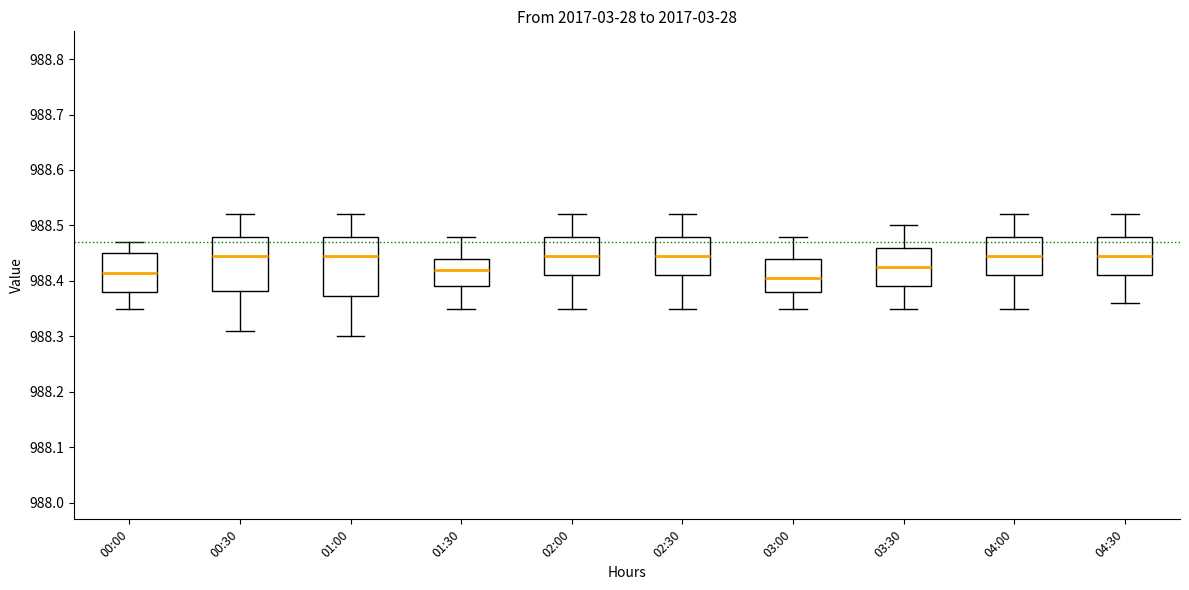

Reading left to right, transcribe this box plot: for each box, give where its median line is, the range the box spans, and where its two whiskers end, as read against the y-axis. The values are not printed on the chart, so give them approximately, as read against the axis.

00:00: median 988.42, box 988.38 to 988.45, whiskers 988.35 to 988.47
00:30: median 988.45, box 988.38 to 988.48, whiskers 988.31 to 988.52
01:00: median 988.45, box 988.37 to 988.48, whiskers 988.30 to 988.52
01:30: median 988.42, box 988.39 to 988.44, whiskers 988.35 to 988.48
02:00: median 988.45, box 988.41 to 988.48, whiskers 988.35 to 988.52
02:30: median 988.45, box 988.41 to 988.48, whiskers 988.35 to 988.52
03:00: median 988.41, box 988.38 to 988.44, whiskers 988.35 to 988.48
03:30: median 988.43, box 988.39 to 988.46, whiskers 988.35 to 988.50
04:00: median 988.45, box 988.41 to 988.48, whiskers 988.35 to 988.52
04:30: median 988.45, box 988.41 to 988.48, whiskers 988.36 to 988.52